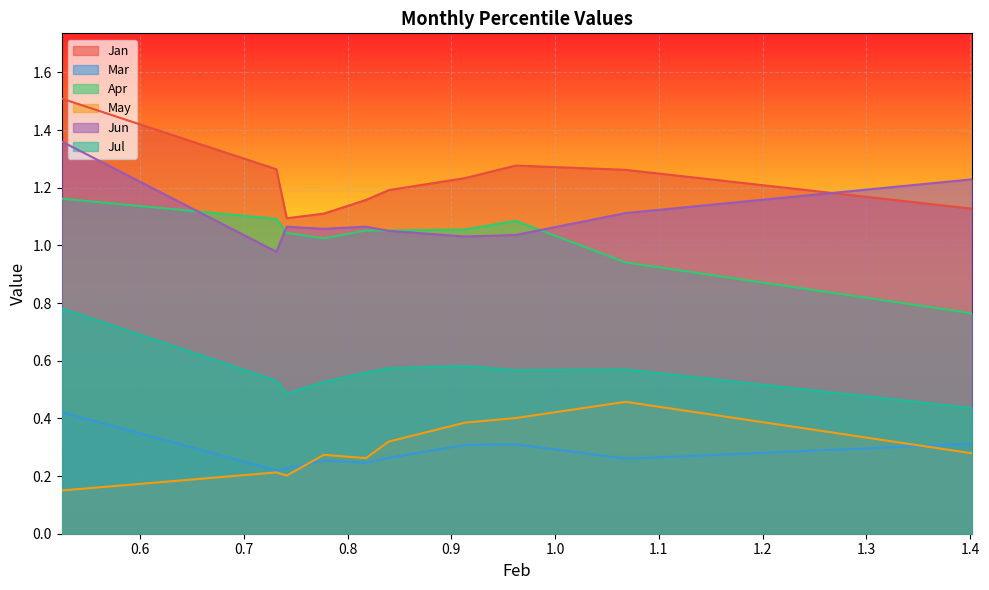

Where is the first local maximum for Jul?

pct65